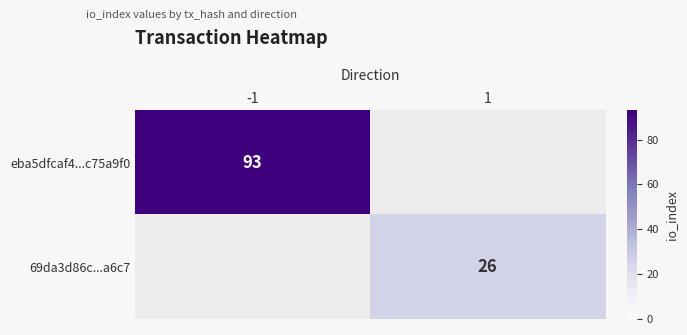

Is it true that eba5dfcaf4...c75a9f0 equals 93 at -1?

True